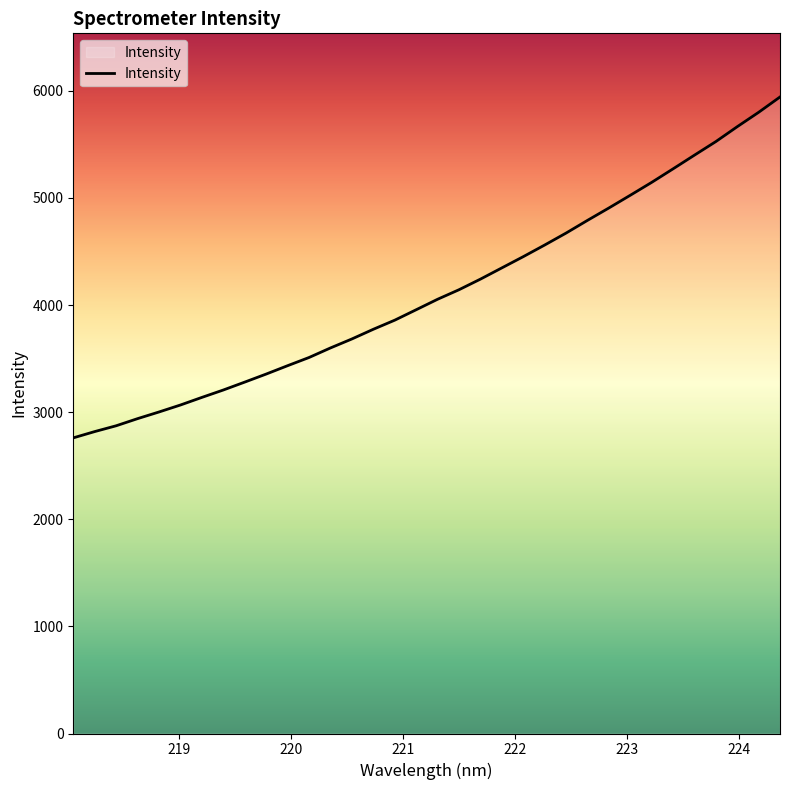

What is the minimum value shown in the chart?

2759.9